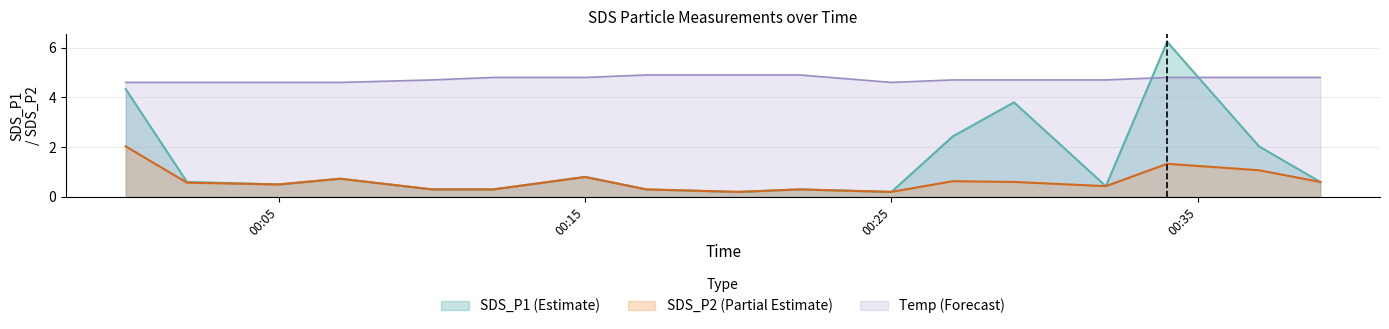

How many Temp values are between 4 and 5?

17